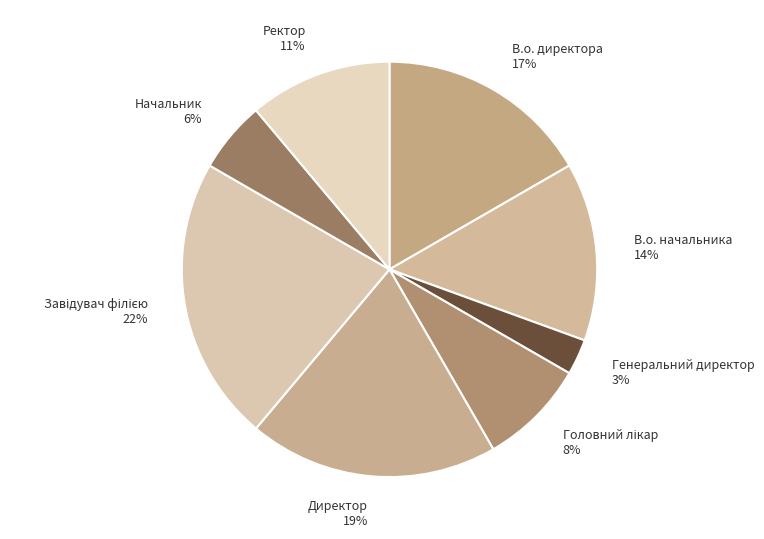

Which has a higher value, Начальник 6% or Директор 19%?

Директор 19%